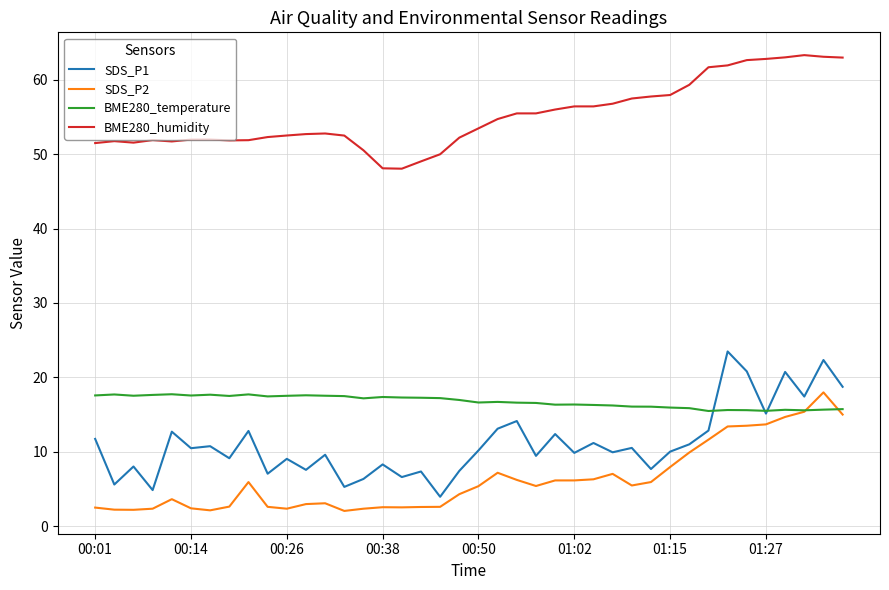

Which series has the largest total across all categories?

BME280_humidity